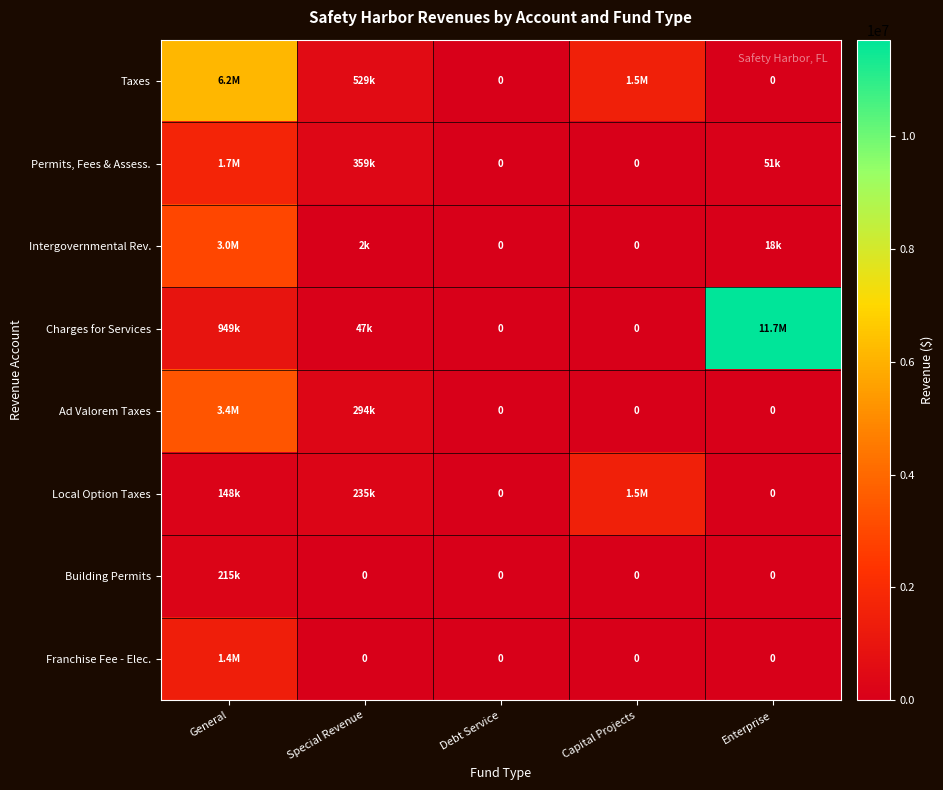

Which has a higher value, General or Debt Service?

General